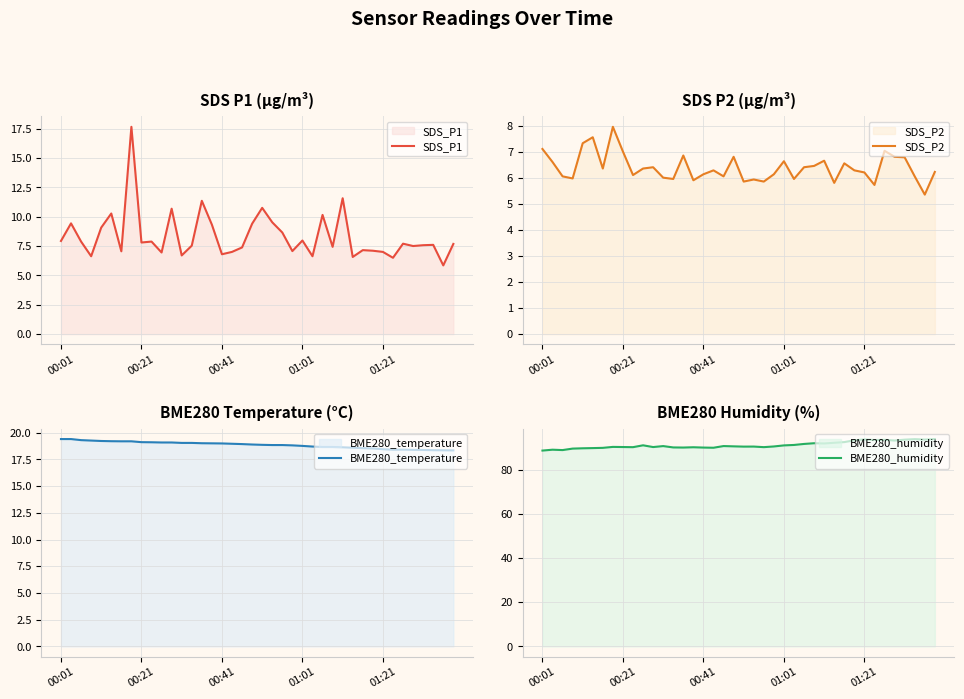

How many series are shown in this chart?

4